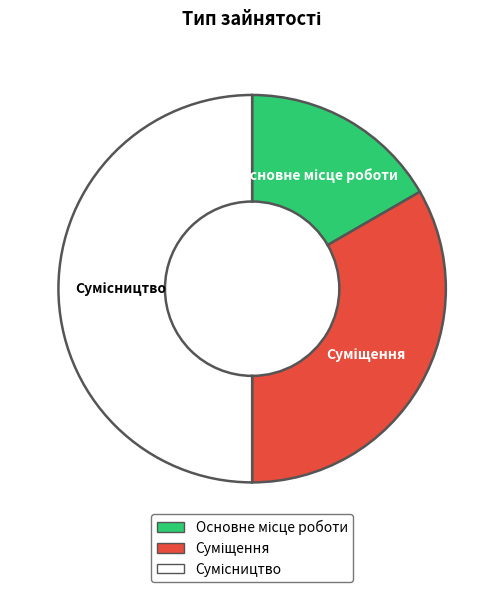

To the nearest percent, what is the average slice percentage?

33%